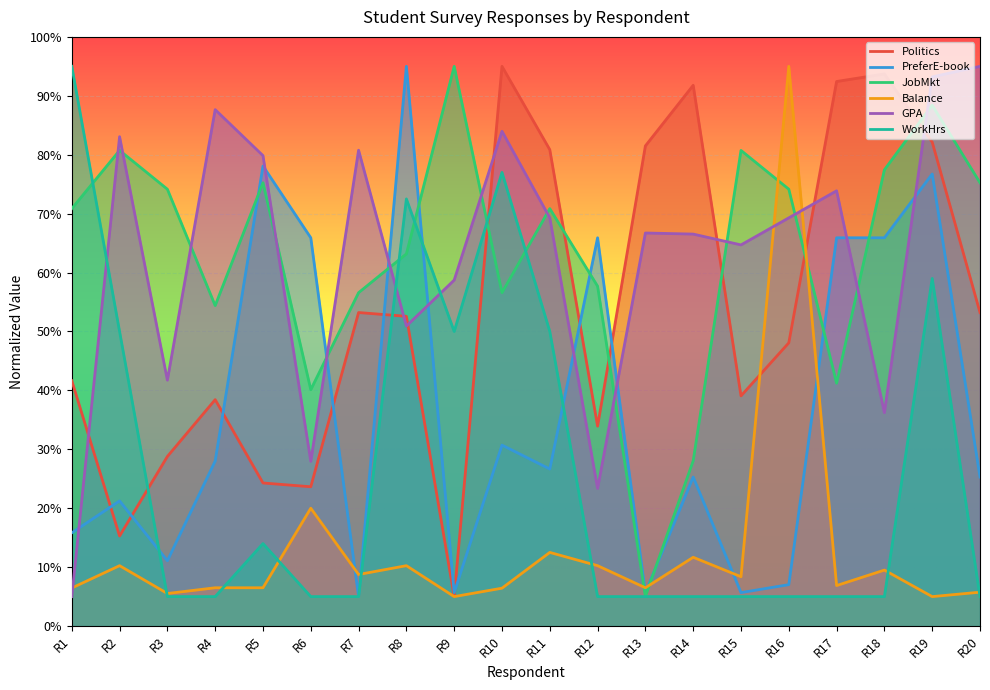

Is the value of Balance at R3 greater than the value of JobMkt at R10?

No